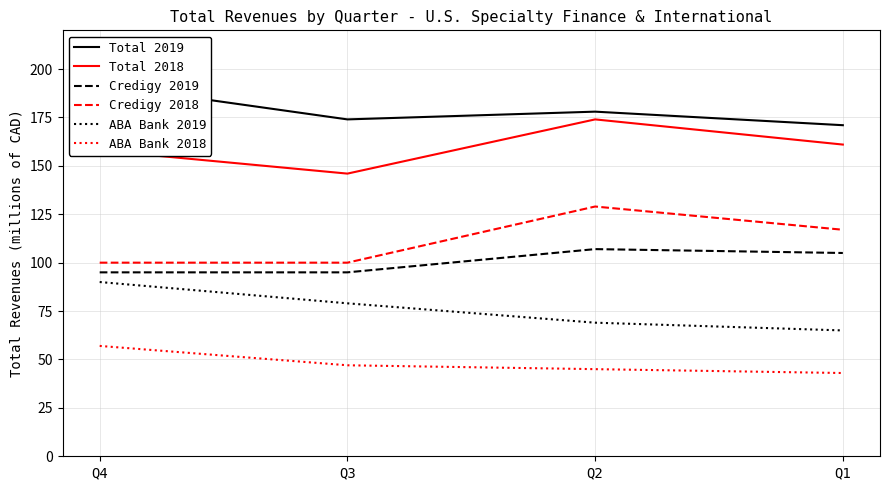

Reading left to right, list all the values displayed in this chart.

Total 2019: 192	174	178	171
Total 2018: 158	146	174	161
Credigy 2019: 95	95	107	105
Credigy 2018: 100	100	129	117
ABA Bank 2019: 90	79	69	65
ABA Bank 2018: 57	47	45	43